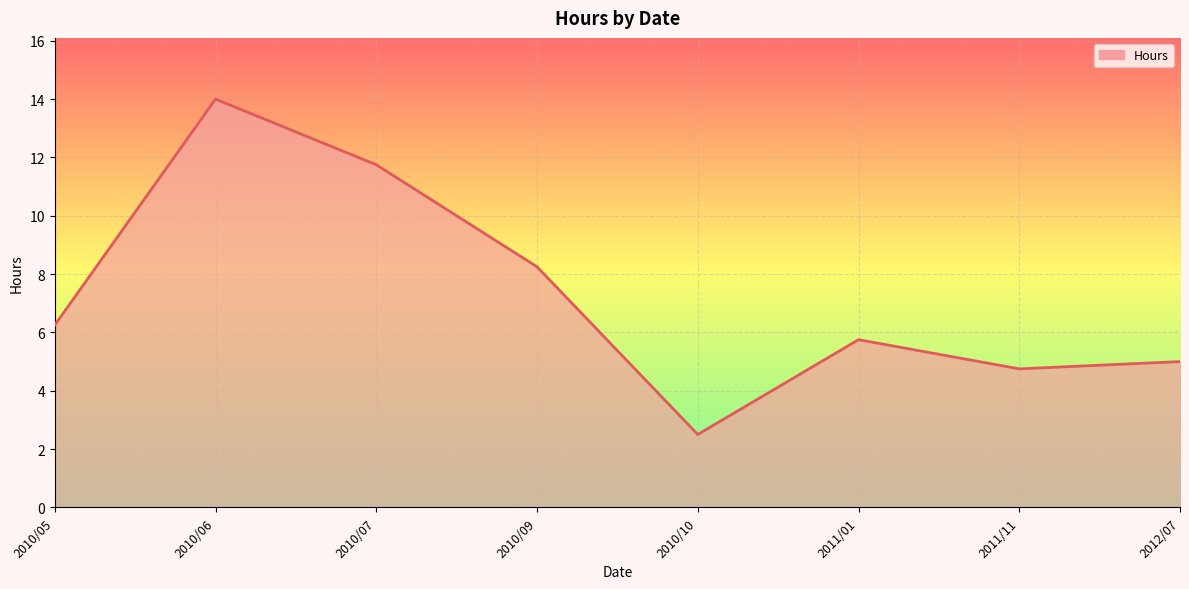

What is the difference between the second highest and second lowest values?

7.0